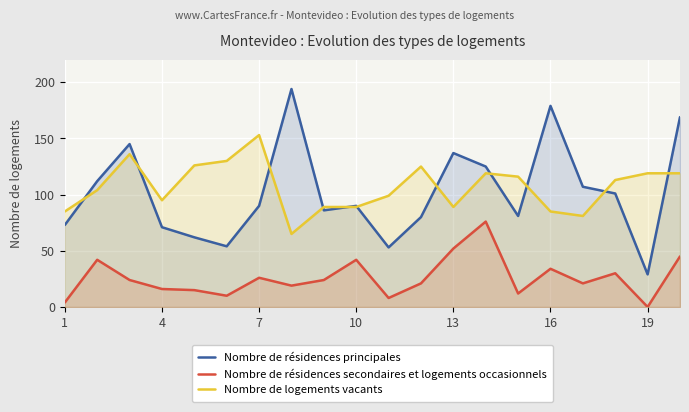

Which category has the lowest value in the Nombre de résidences secondaires et logements occasionnels series?

19